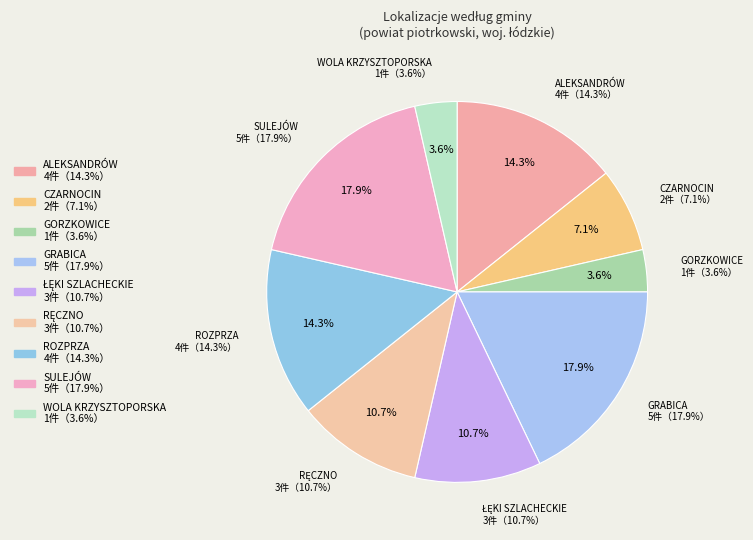

What percentage is the ROZPRZA slice, to the nearest percent?

14%